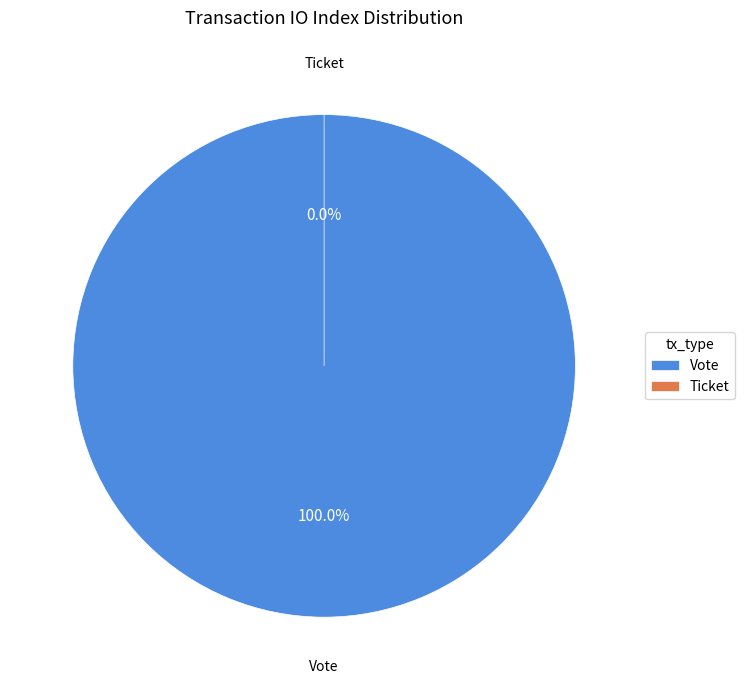

To the nearest percent, what percentage of the pie is Vote?

100%